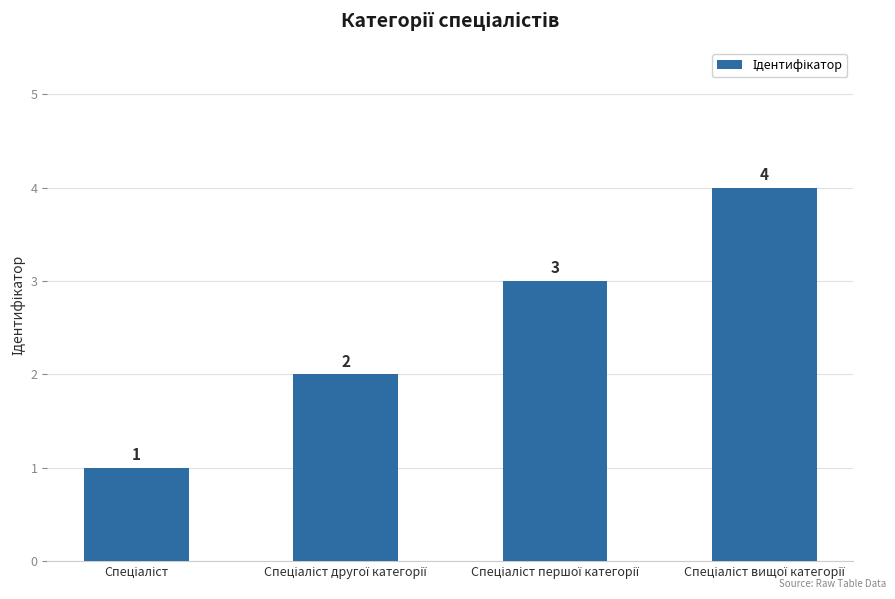

Does the chart contain any negative values?

No